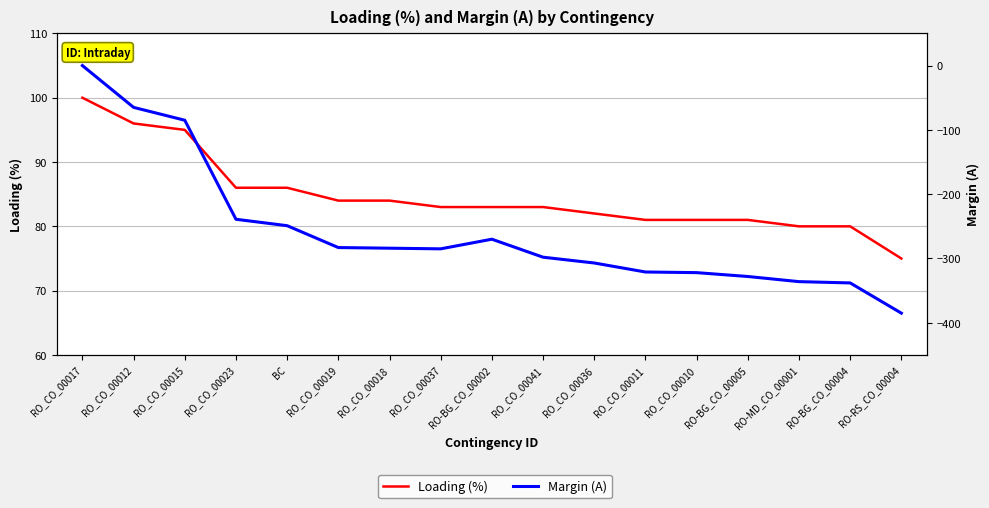

At which label does Margin (A) reach its peak?

RO_CO_00017